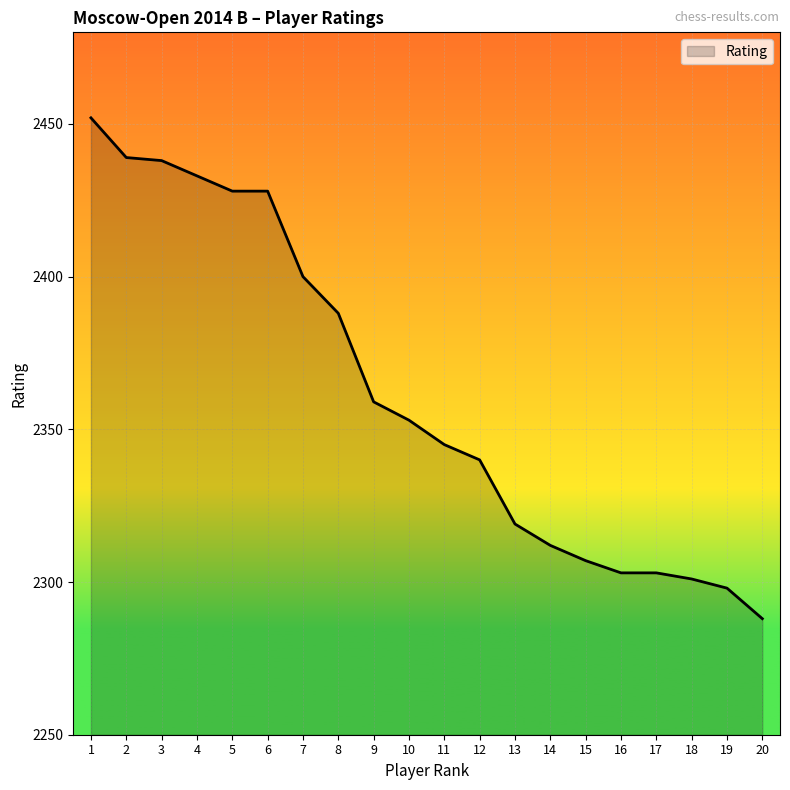

What is the greatest value displayed?

2452